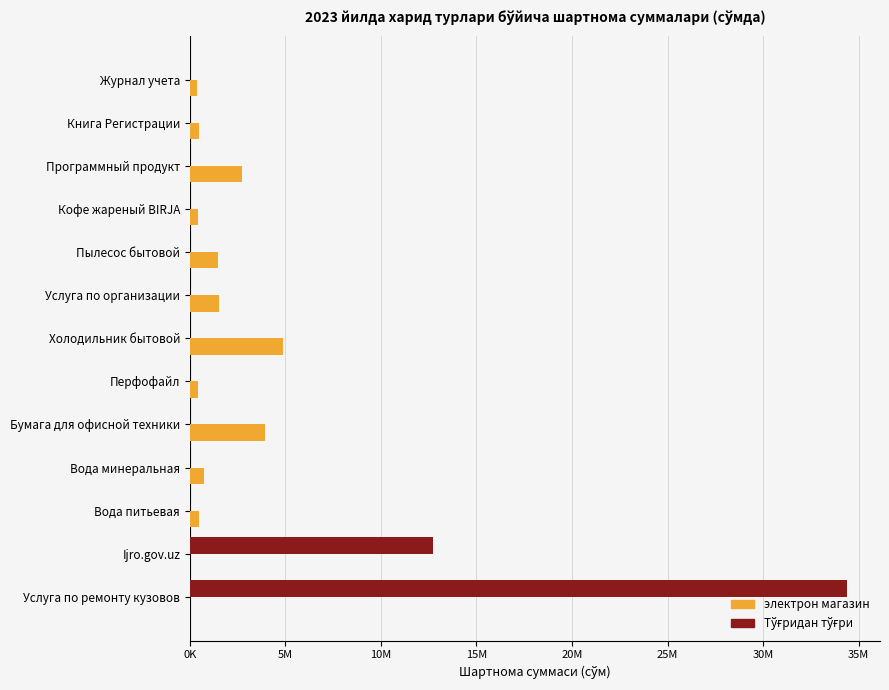

Are the bars horizontal?

Yes